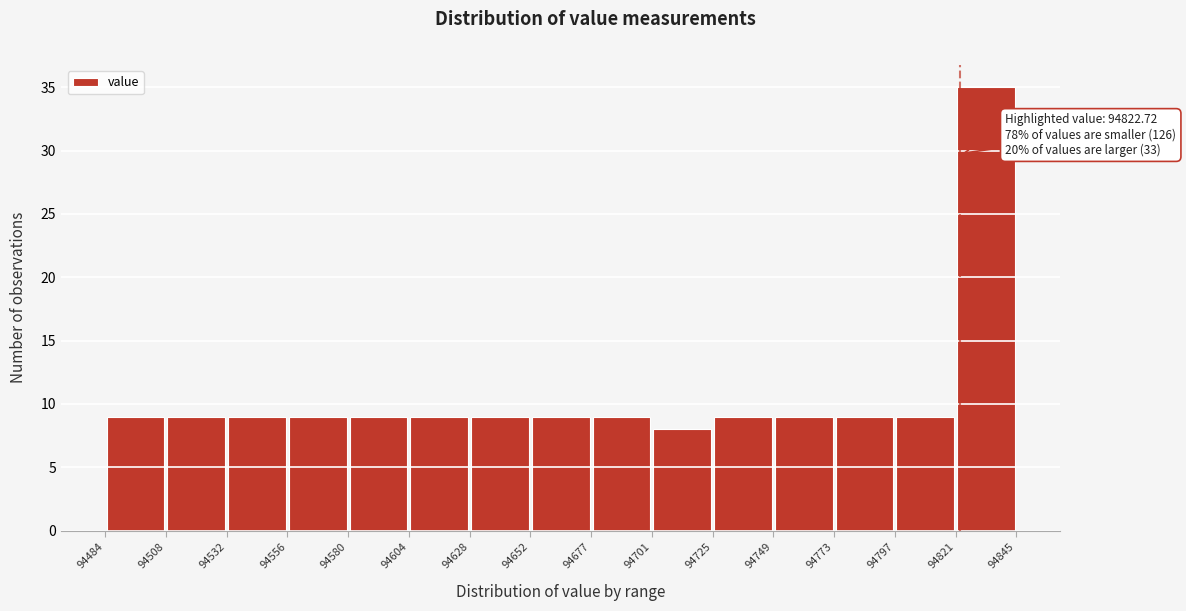

Which range on the x-axis has the tallest bar?

94821 to 94845